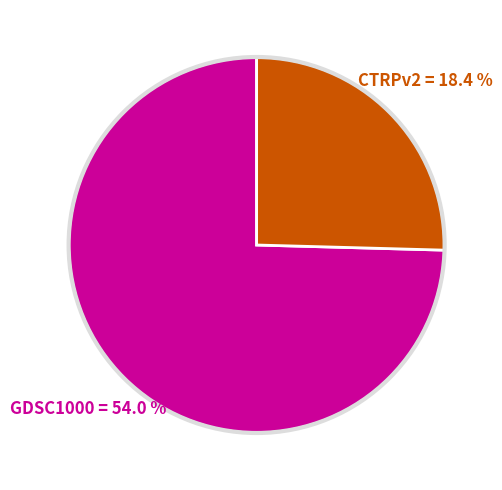

What is the largest slice in the pie chart?

GDSC1000